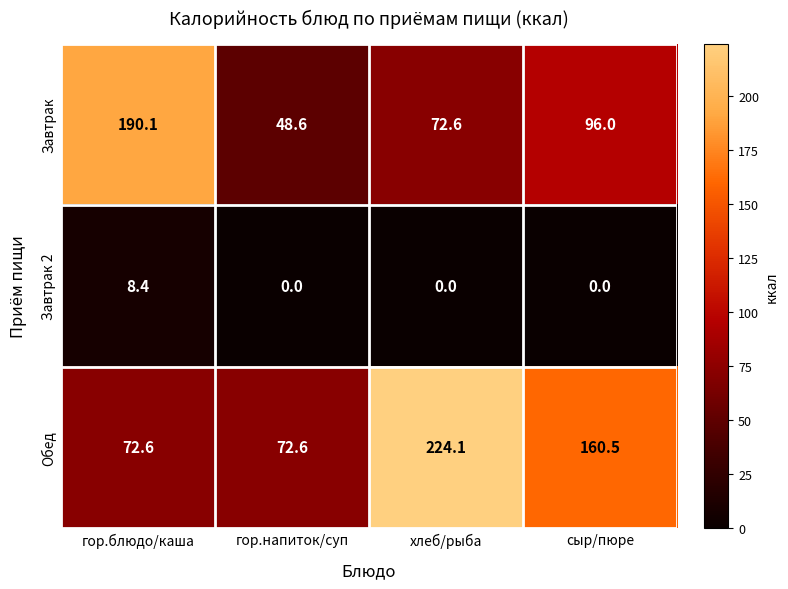

Rank the series by their average value, from highest to lowest.

Обед, Завтрак, Завтрак 2